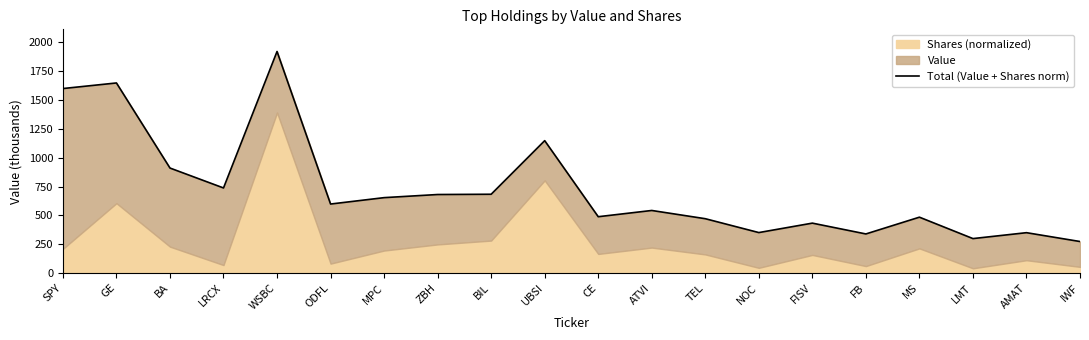

List the labels in order of value, largest first.

WSBC, GE, SPY, UBSI, BA, LRCX, BIL, ZBH, MPC, ODFL, ATVI, CE, MS, TEL, FISV, NOC, AMAT, FB, LMT, IWF